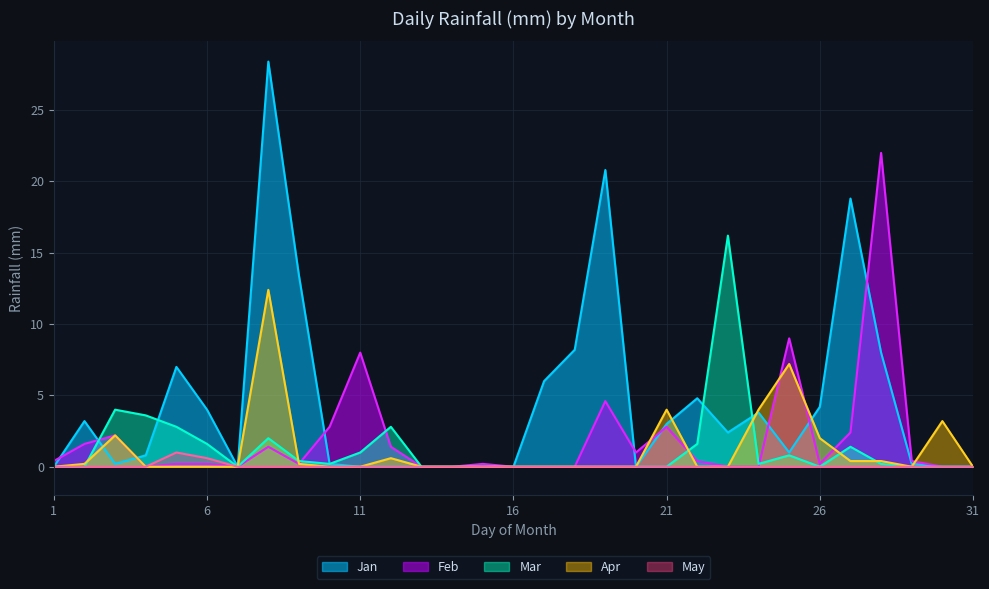

Does the chart have visible grid lines?

Yes